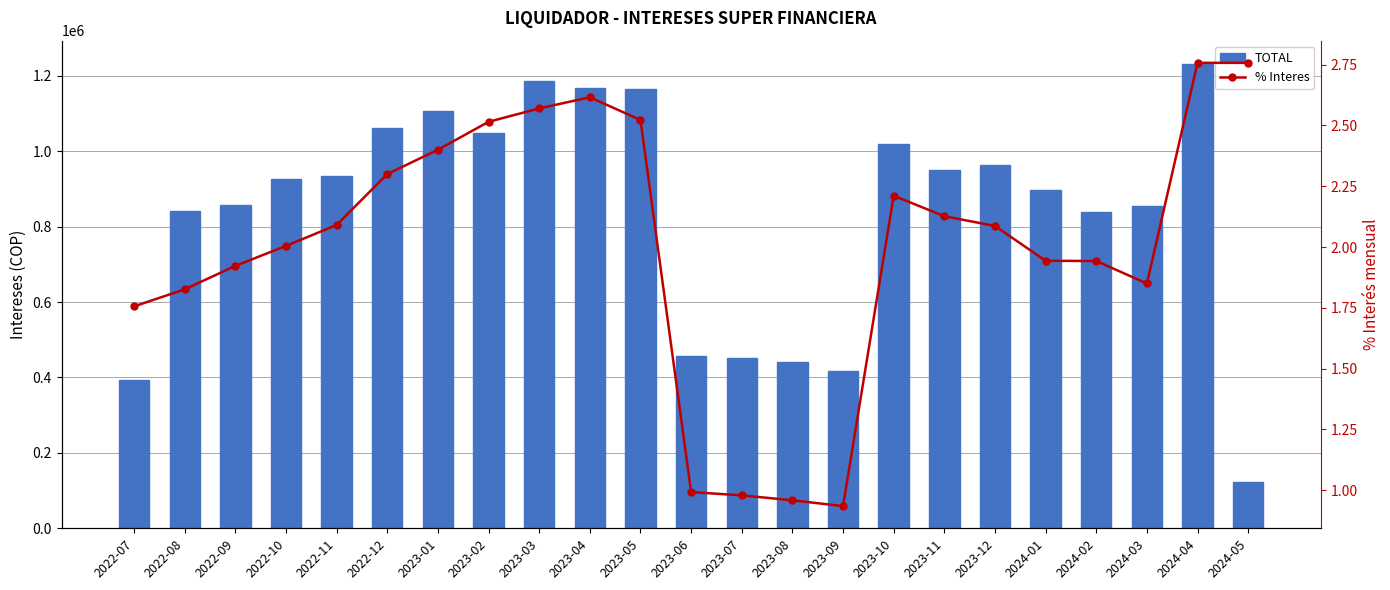

Reading left to right, transcribe all the data shown in this chart.

TOTAL: 392054.2	842589.1	858465.1	925023.3	933595.9	1061335.8	1107480.8	1048236.5	1185927.3	1168139.2	1164008.5	457758.7	451606.1	442223.2	417240.4	1020189.8	949694.5	962893.0	896751.8	838537.1	853683.1	1231402.5	123140.3
% Interes: 1.8	1.8	1.9	2.0	2.1	2.3	2.4	2.5	2.6	2.6	2.5	1.0	1.0	1.0	0.9	2.2	2.1	2.1	1.9	1.9	1.8	2.8	2.8